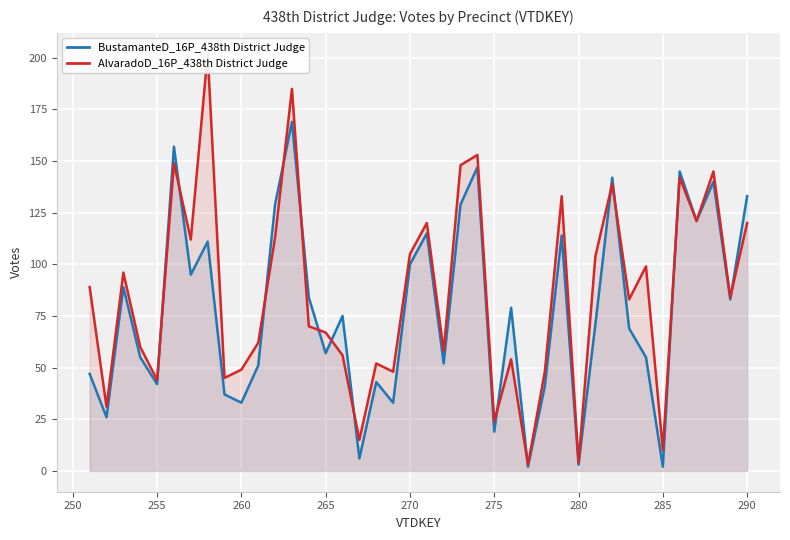

What is the difference between the second highest and minimum values in the AlvaradoD_16P_438th District Judge series?

182